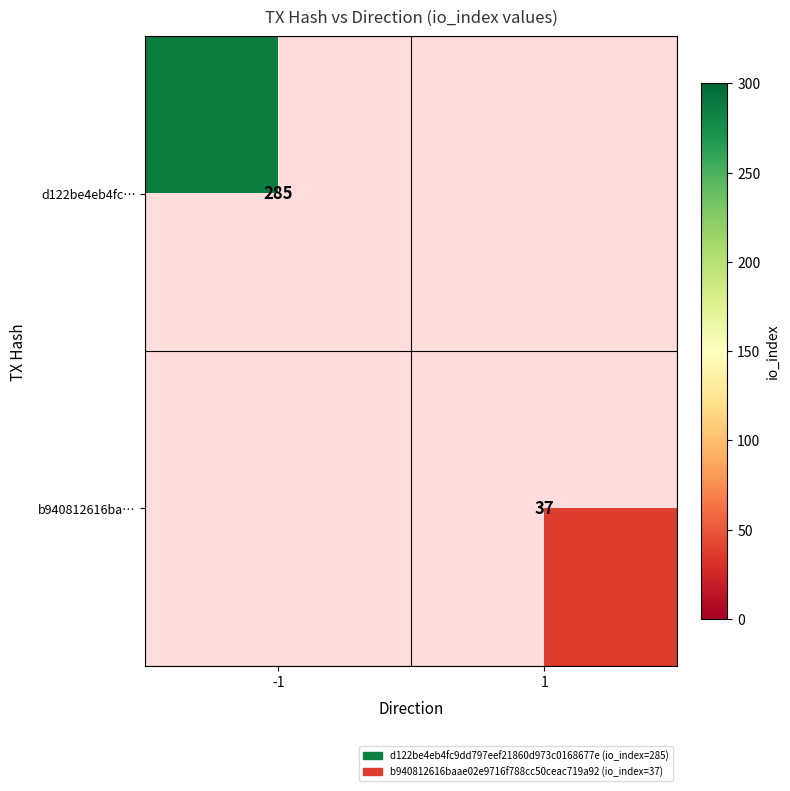

At which category does the chart reach its peak across all series?

-1